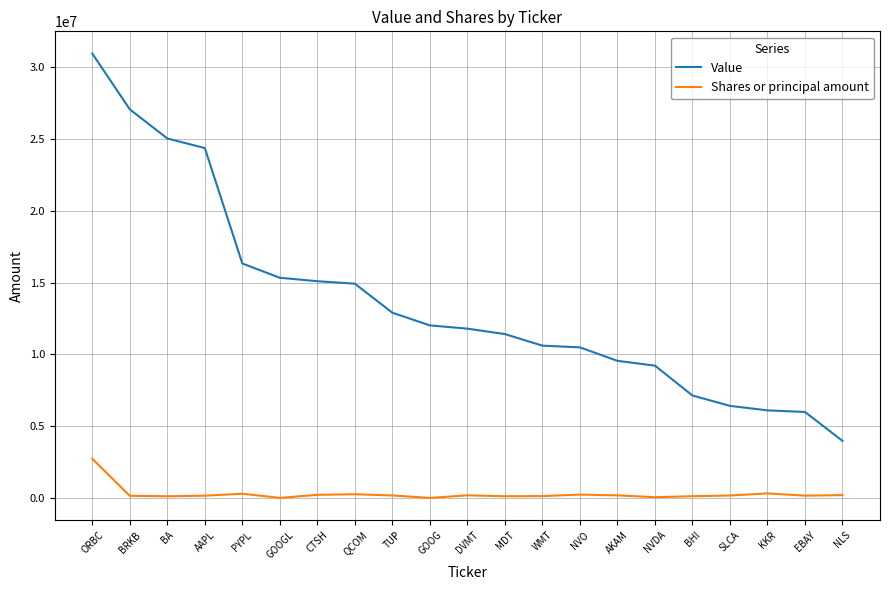

The Value series shows 14923000 at QCOM. True or false?

True